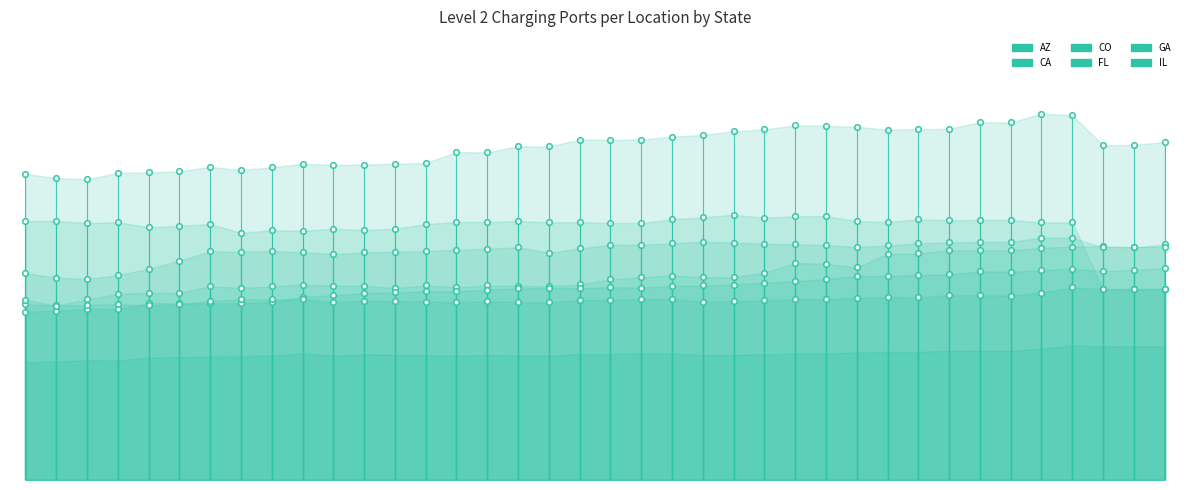

List the labels in order of AZ value, largest first.

201705, 201707, 201708, 201704, 201706, 201703, 201711, 201801, 201802, 201712, 201507, 201610, 201506, 201709, 201608, 201609, 201710, 201509, 201612, 201611, 201804, 201803, 201701, 201702, 201508, 201512, 201607, 201511, 201510, 201604, 201606, 201605, 201602, 201603, 201601, 201806, 201807, 201805